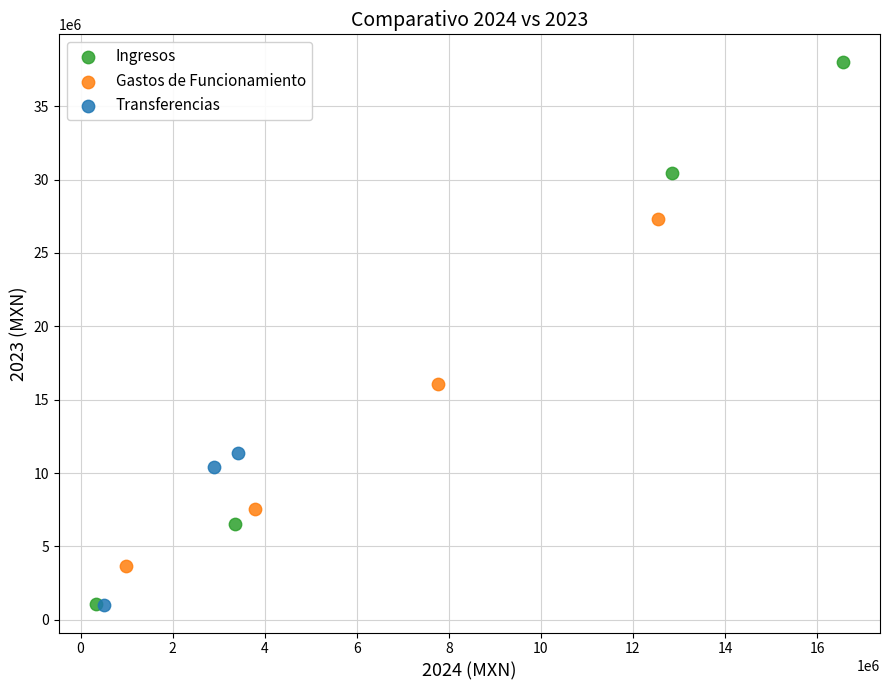

Which series contains the highest Y value?

Ingresos